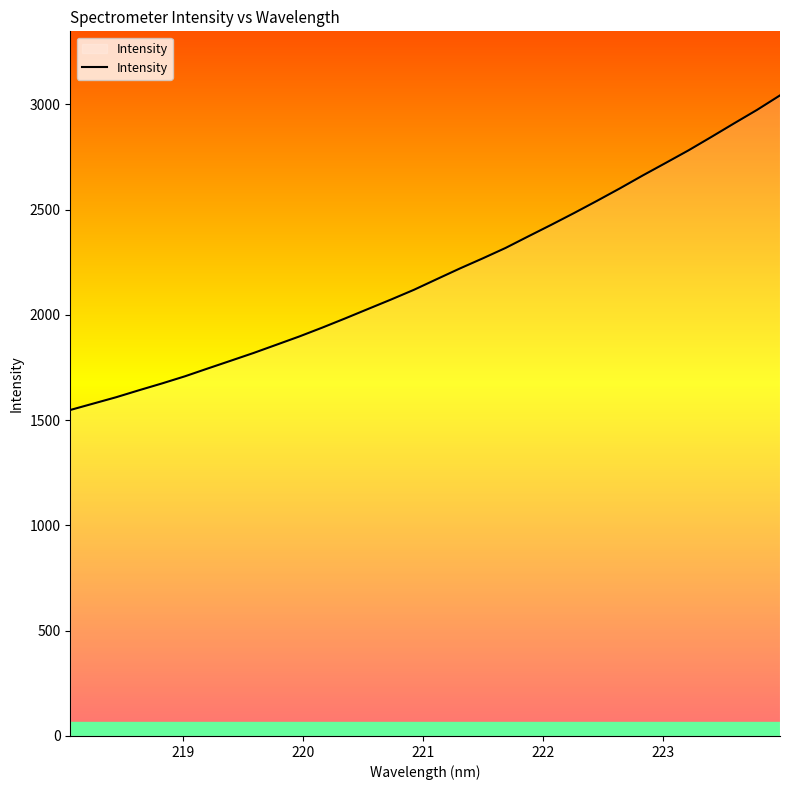

What is the maximum value shown in the chart?

3042.2